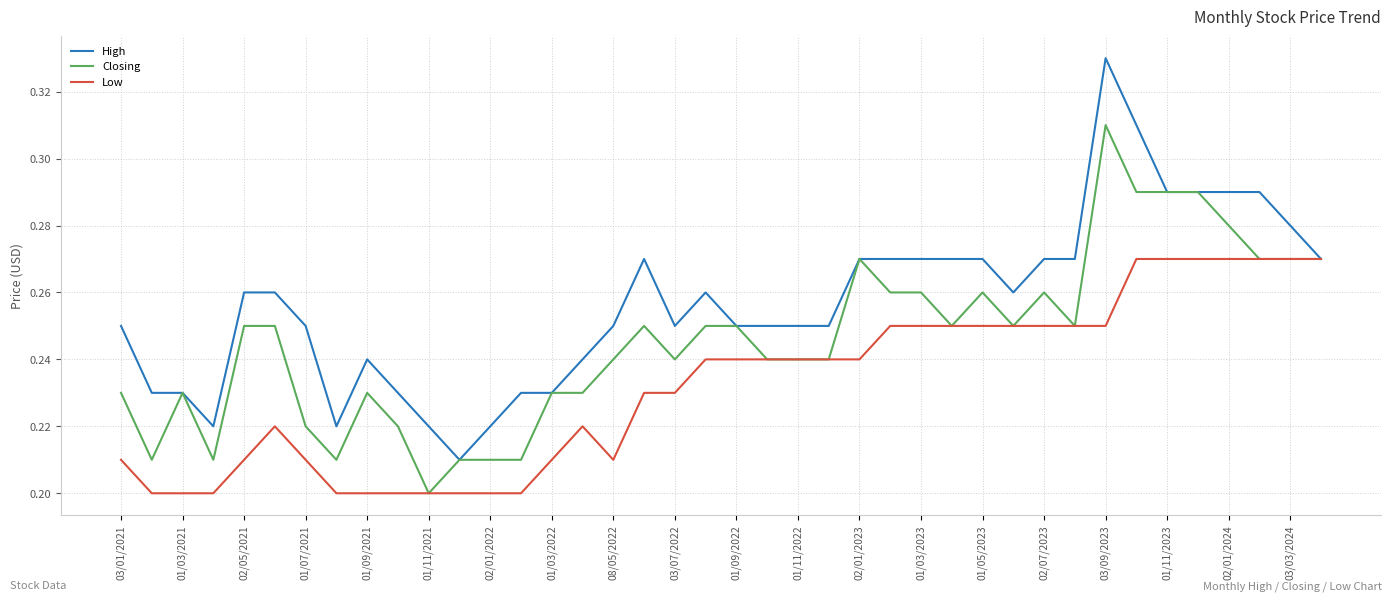

Rank the series by their maximum value, from highest to lowest.

High, Closing, Low